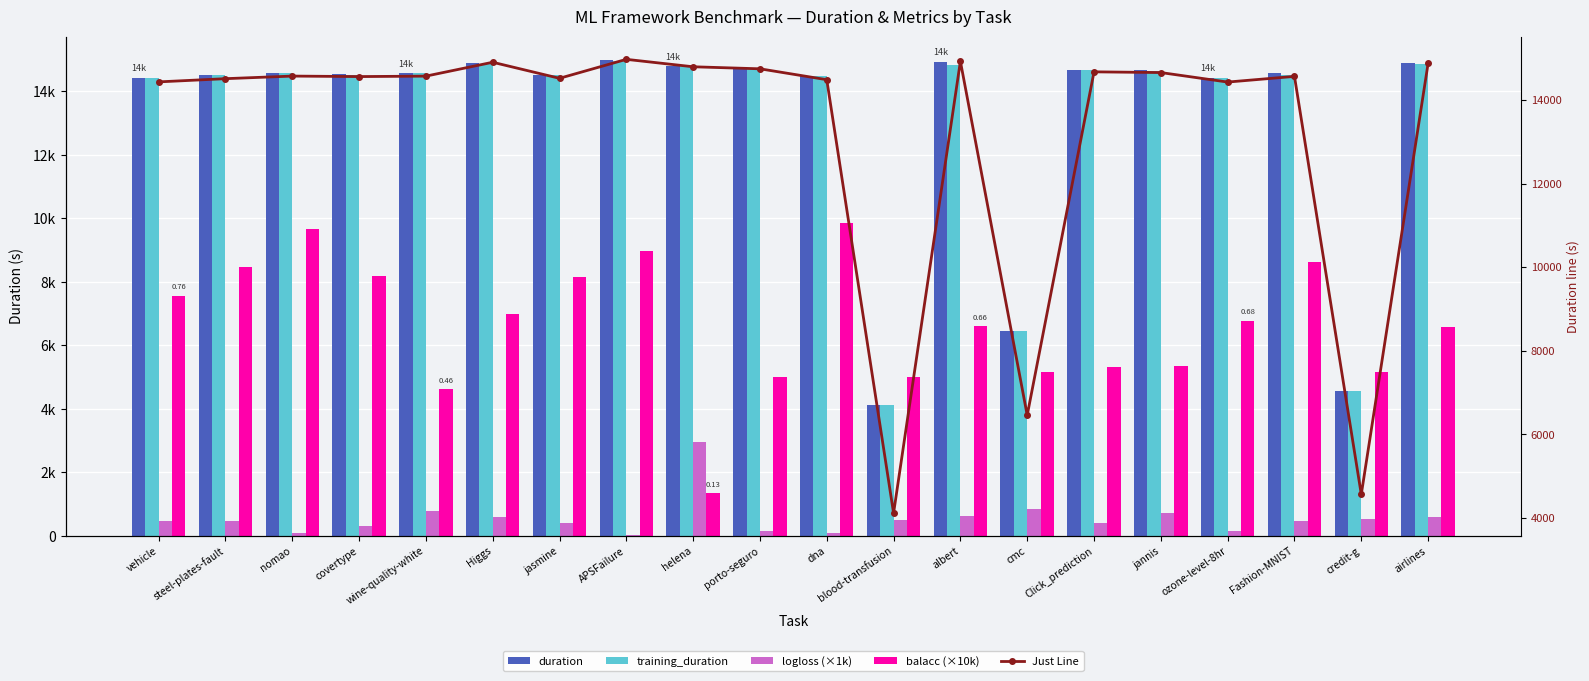

Rank the series at porto-seguro from lowest to highest value.

logloss (×1k), balacc (×10k), training_duration, duration, Just Line